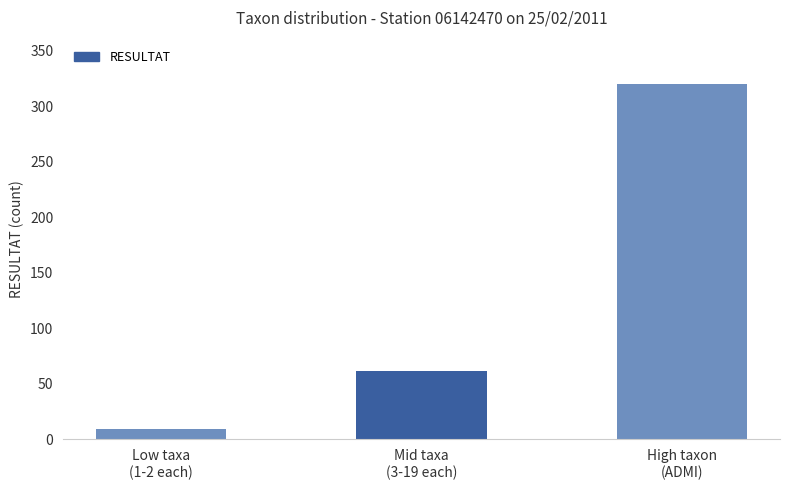

The chart shows a value of 320 at High taxon
(ADMI). True or false?

True